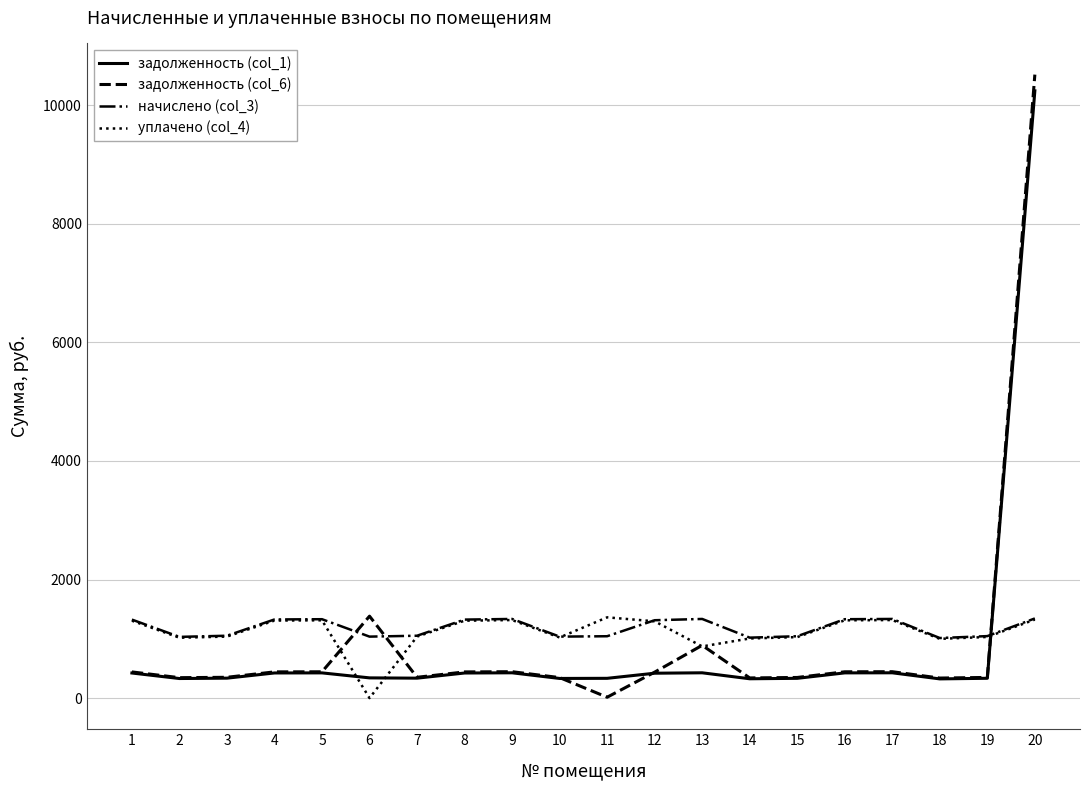

Does the chart have visible grid lines?

Yes